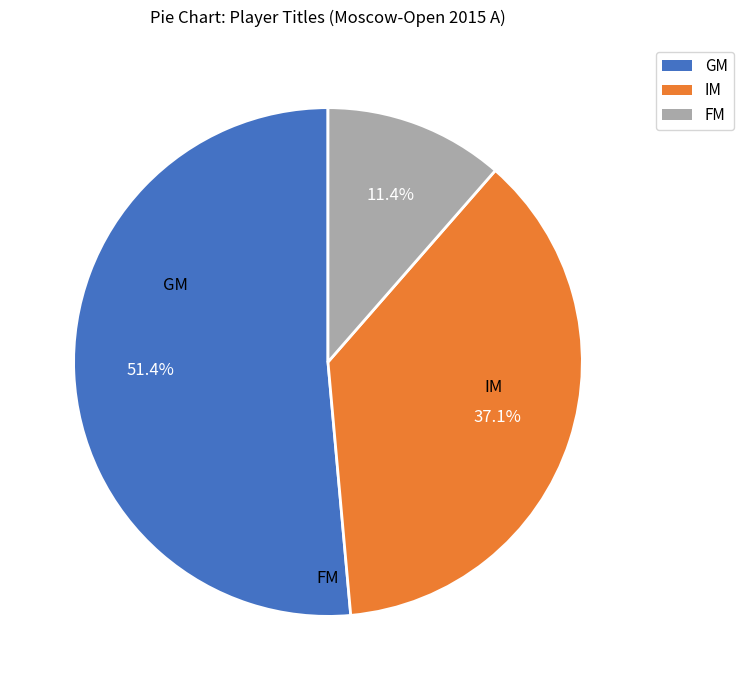

Count the number of slices in the pie.

3